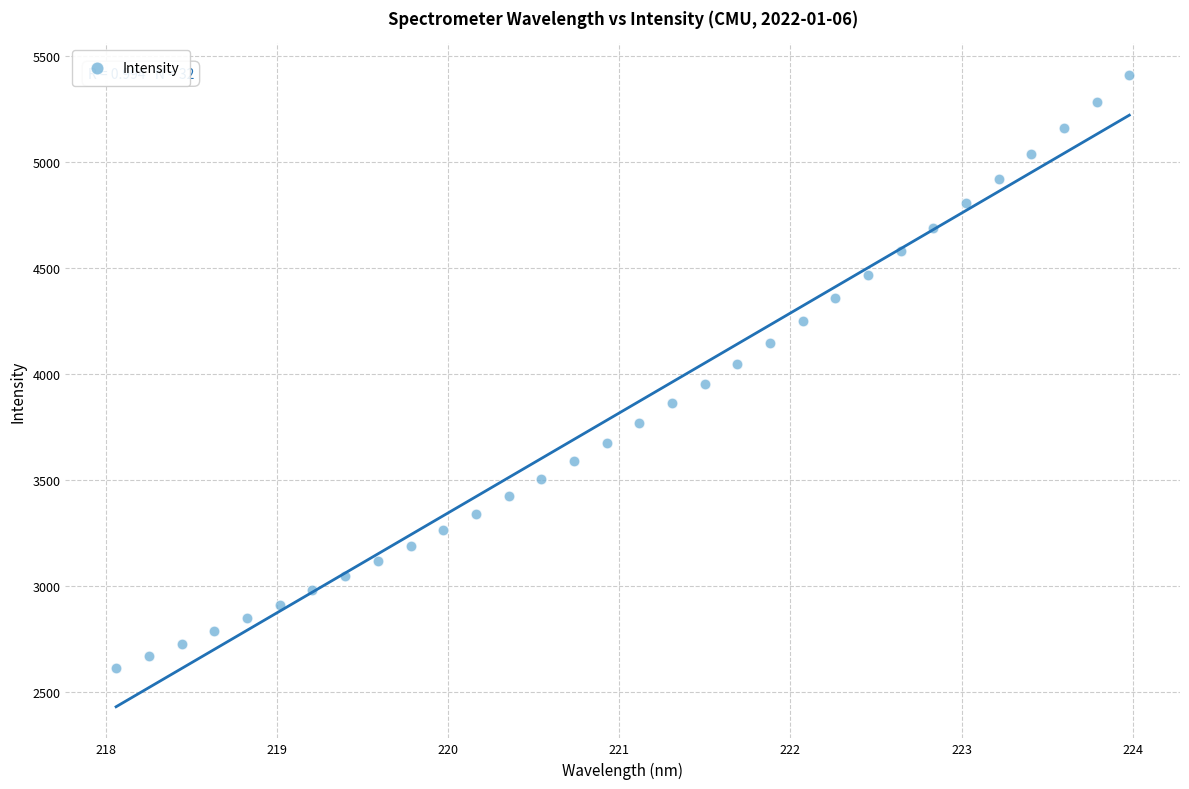

What is the range of X values (max minus min)?

5.9